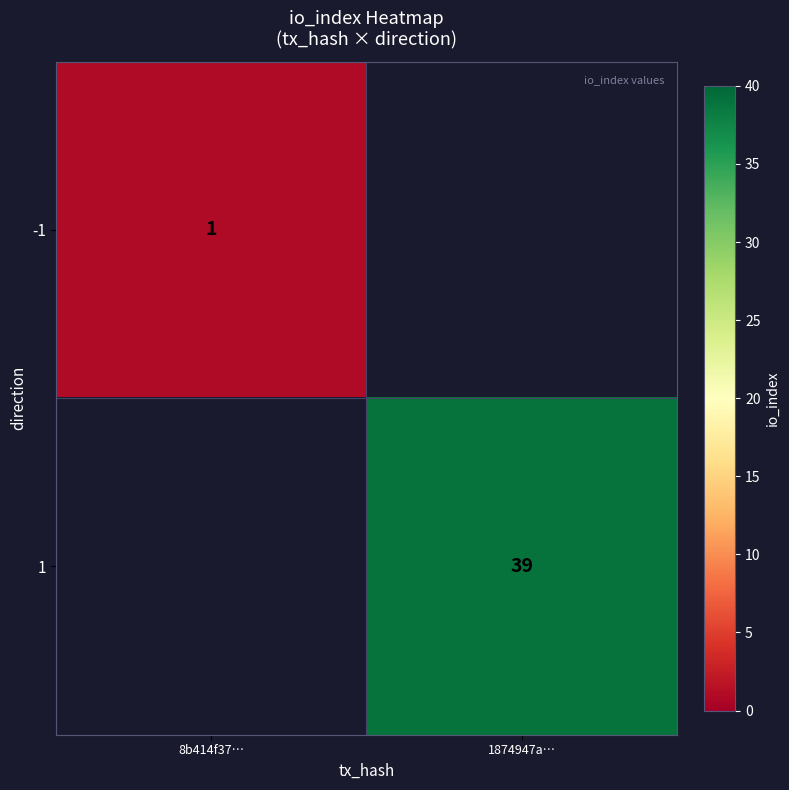

Is the value of -1 at 8b414f37… greater than the value of 1 at 1874947a…?

No